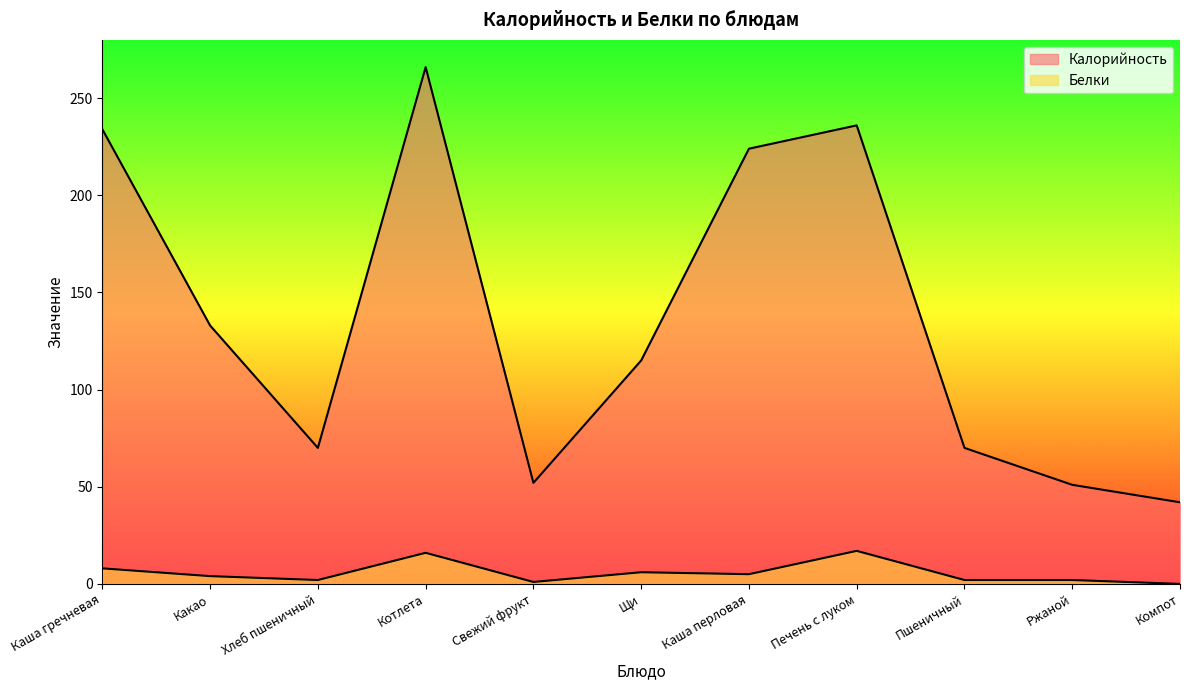

True or false: Белки and Калорийность intersect in this chart.

False